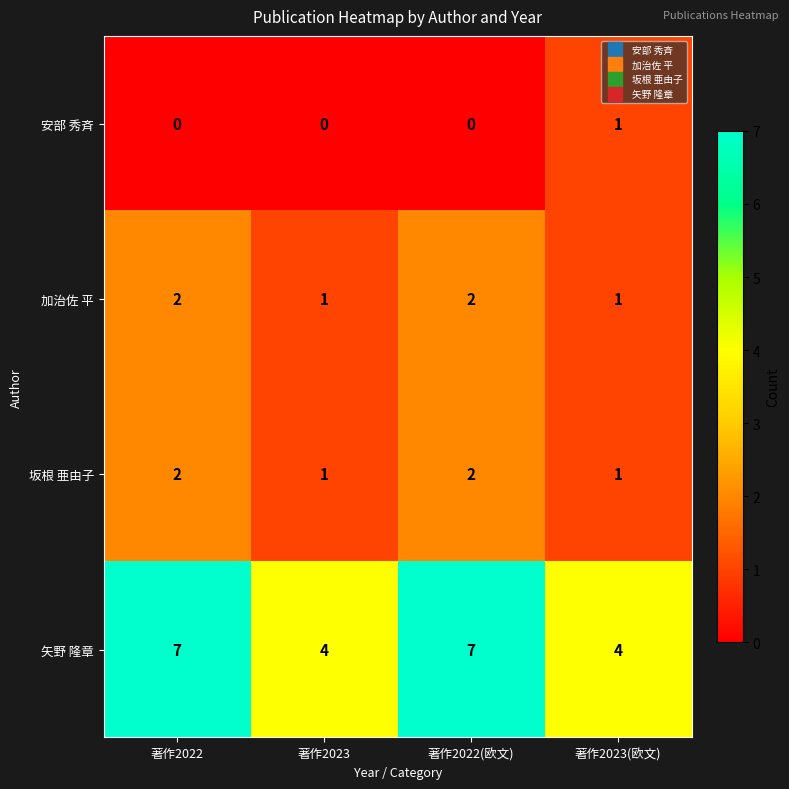

Is the value of 坂根 亜由子 at 著作2023(欧文) greater than the value of 加治佐 平 at 著作2022?

No